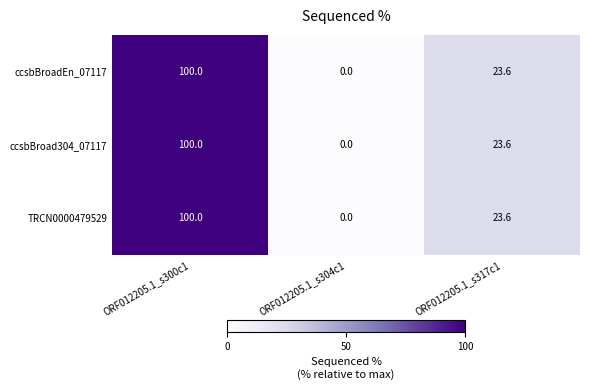

What is the sum of all TRCN0000479529 values?

123.6